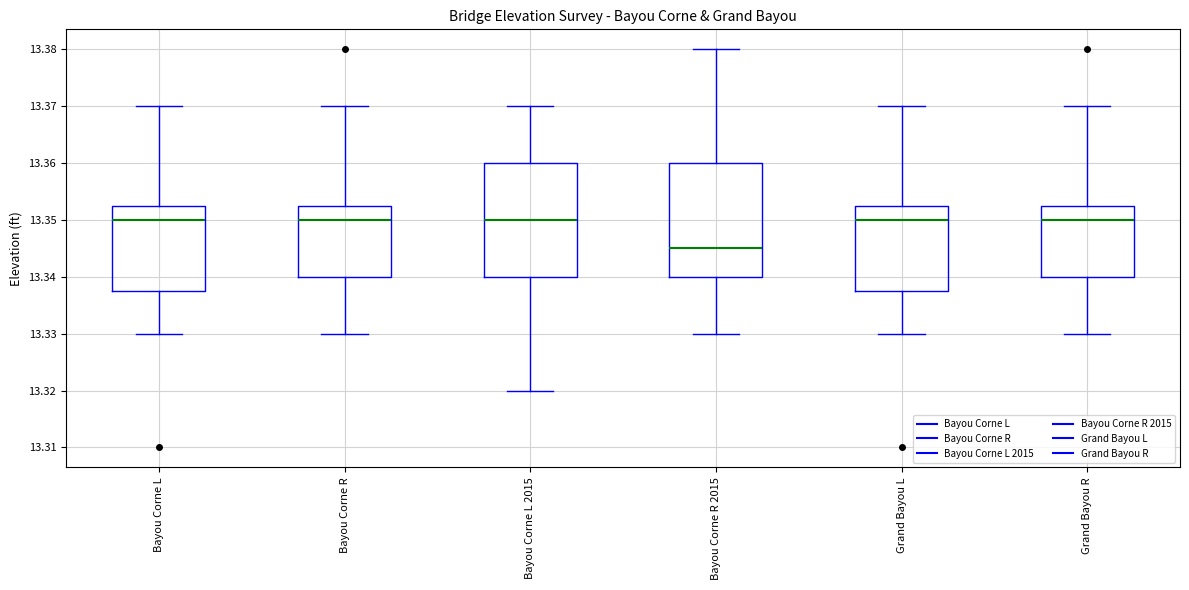

Reading left to right, read every box against the y-axis: the position of its median line, the range the box covers, and the ends of its whiskers. The values are not printed on the chart, so give them approximately, as read against the axis.

Bayou Corne L: median 13.350, box 13.338 to 13.353, whiskers 13.330 to 13.370
Bayou Corne R: median 13.350, box 13.340 to 13.353, whiskers 13.330 to 13.370
Bayou Corne L 2015: median 13.350, box 13.340 to 13.360, whiskers 13.320 to 13.370
Bayou Corne R 2015: median 13.345, box 13.340 to 13.360, whiskers 13.330 to 13.380
Grand Bayou L: median 13.350, box 13.338 to 13.353, whiskers 13.330 to 13.370
Grand Bayou R: median 13.350, box 13.340 to 13.353, whiskers 13.330 to 13.370